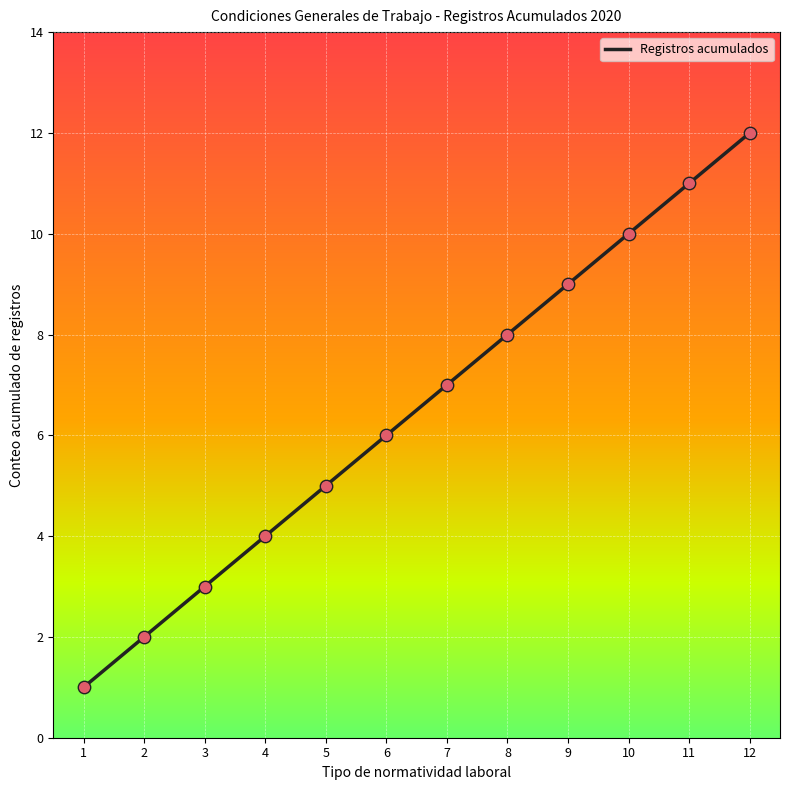

What is the change in value from 3 to 6?

+3